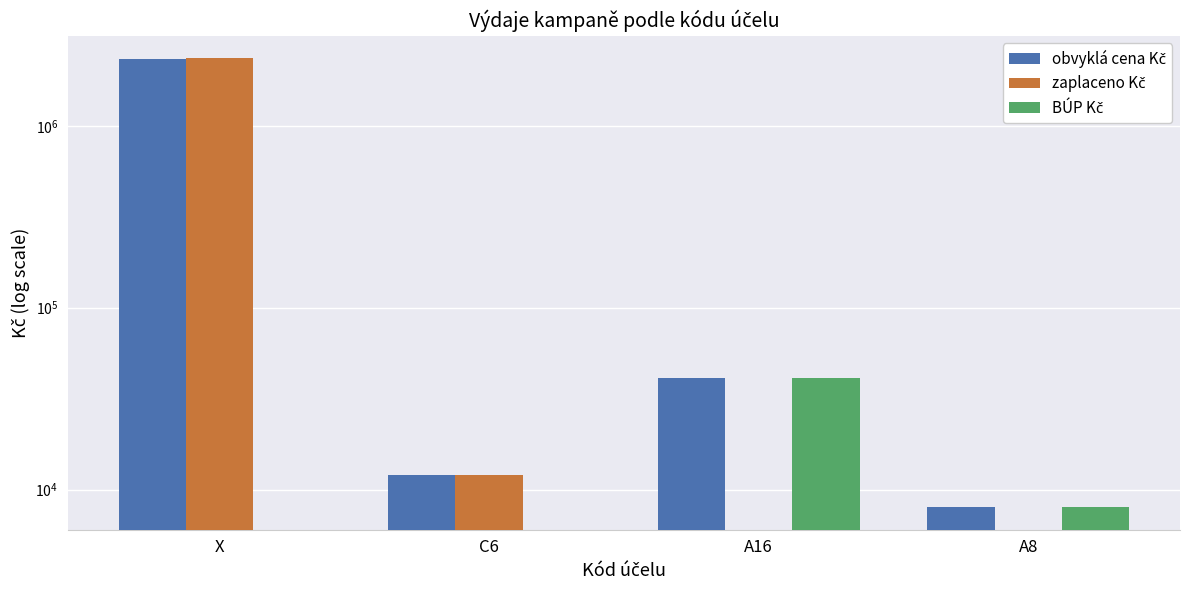

What is the average value of the zaplaceno Kč series?

590841